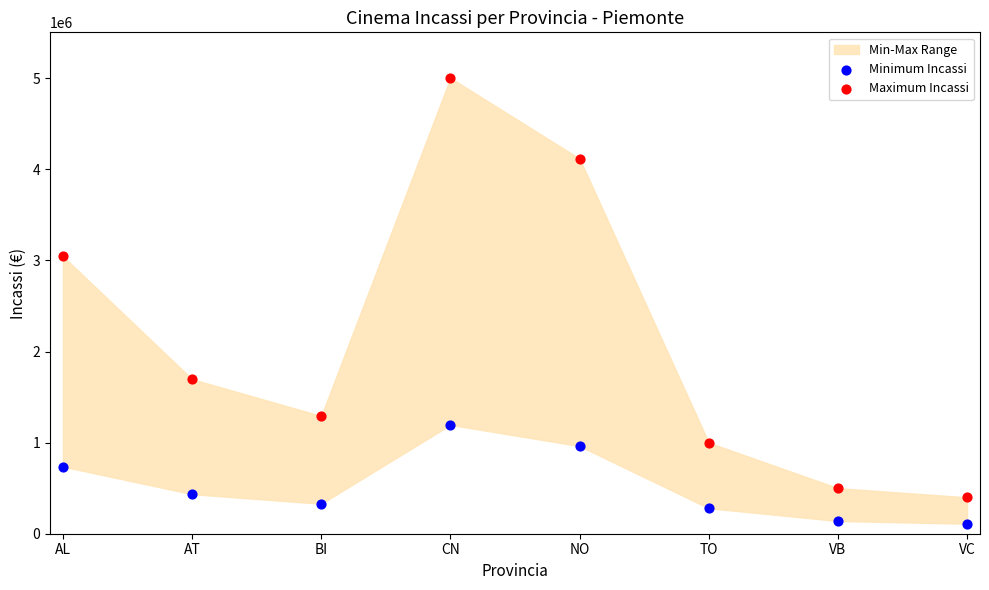

Across all series, what Y value is closest to 2557346?

3046142